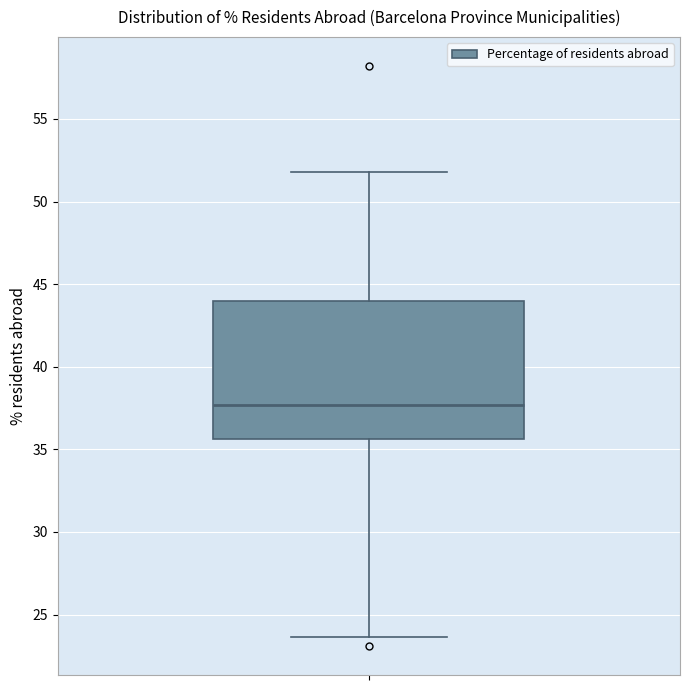

Read this box plot against the y-axis: the position of the median line, the range covered by the box, and the ends of both whiskers. The values are not printed on the chart, so give them approximately, as read against the axis.

median 37.5, box 35.5 to 44.0, whiskers 23.5 to 52.0